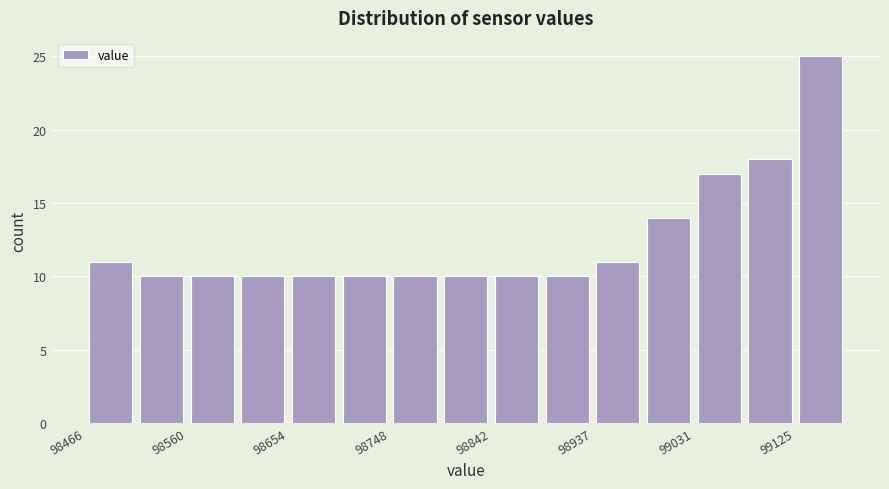

Over which range of the x-axis is the bar tallest?

99130 to 99170